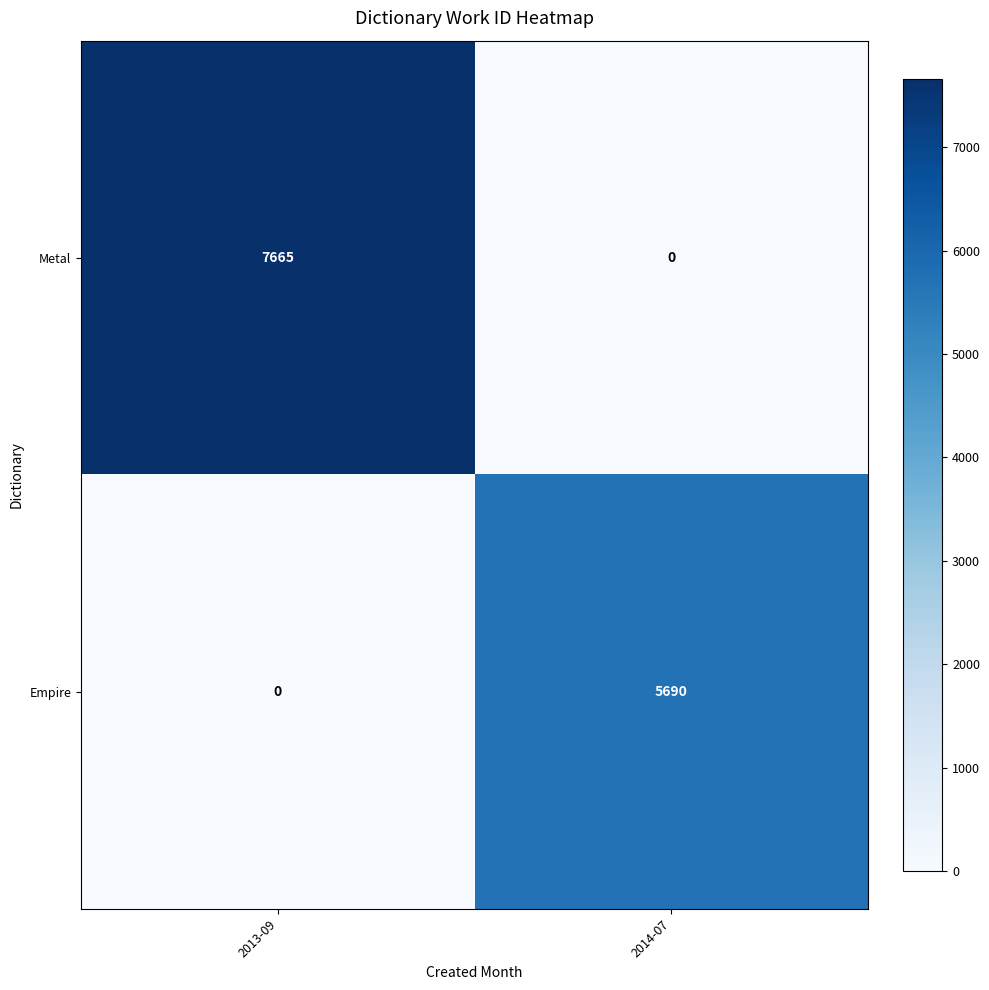

Reading right to left, extract all data points from this chart.

Metal: 2014-07=0	2013-09=7665
Empire: 2014-07=5690	2013-09=0